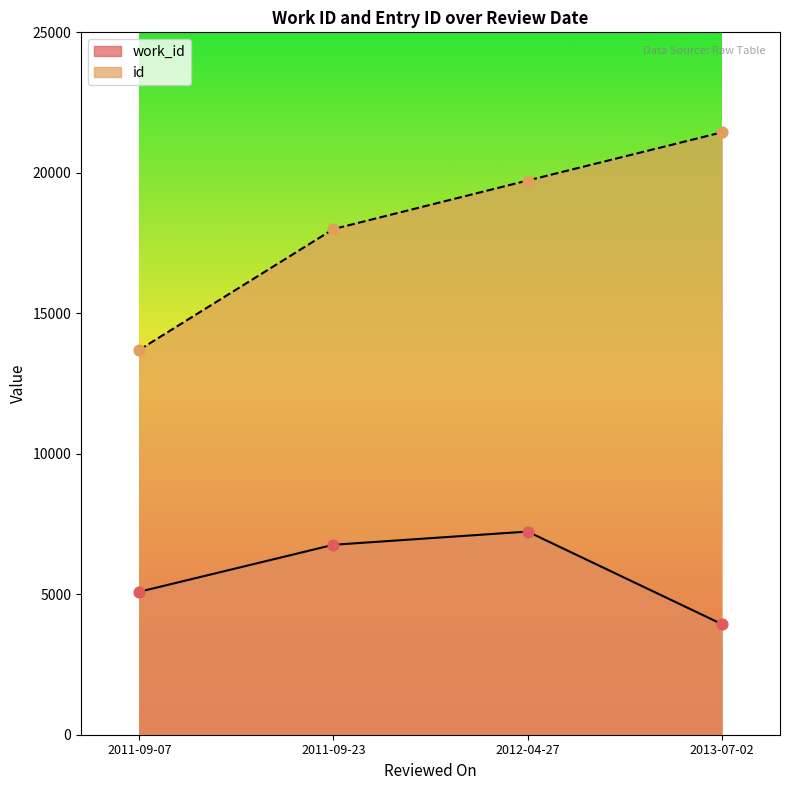

What are all the series names shown in the legend?

work_id, id